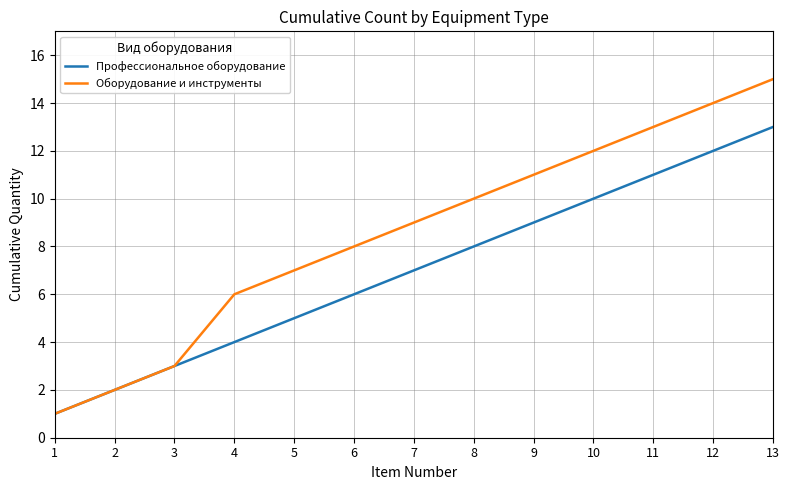

Which series has the widest spread of values?

Оборудование и инструменты